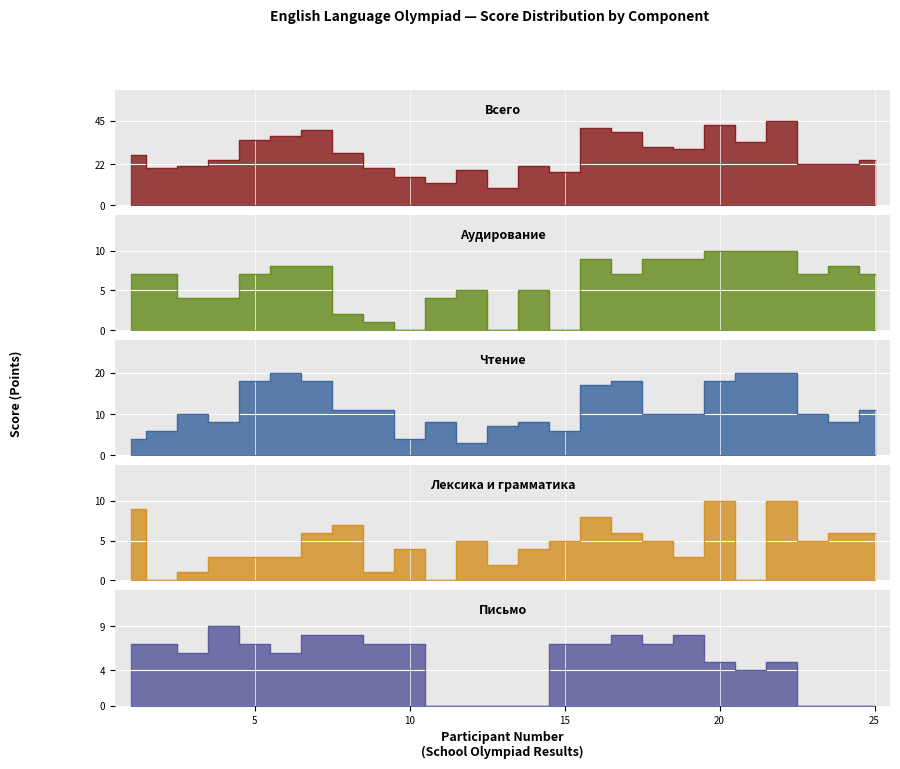

The value of Чтение at 17 is 5. True or false?

False